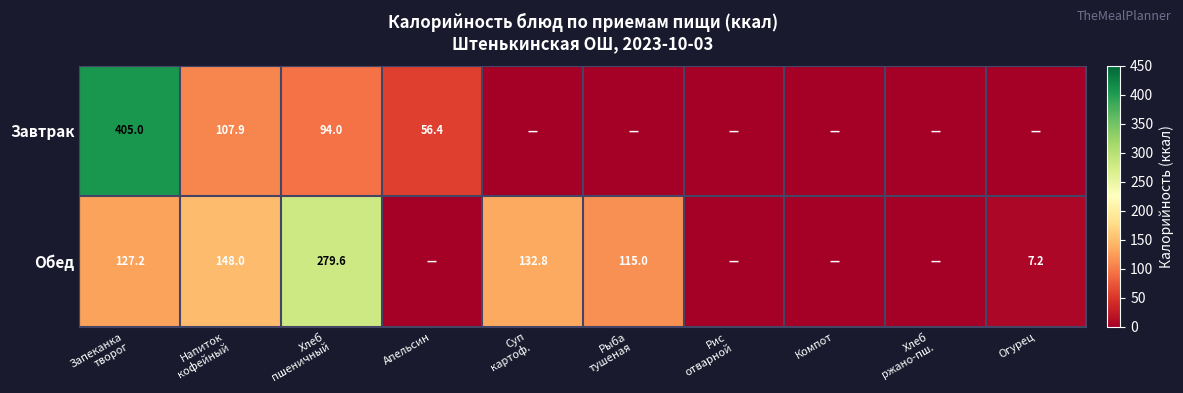

What is the average value of the Завтрак series?

66.3